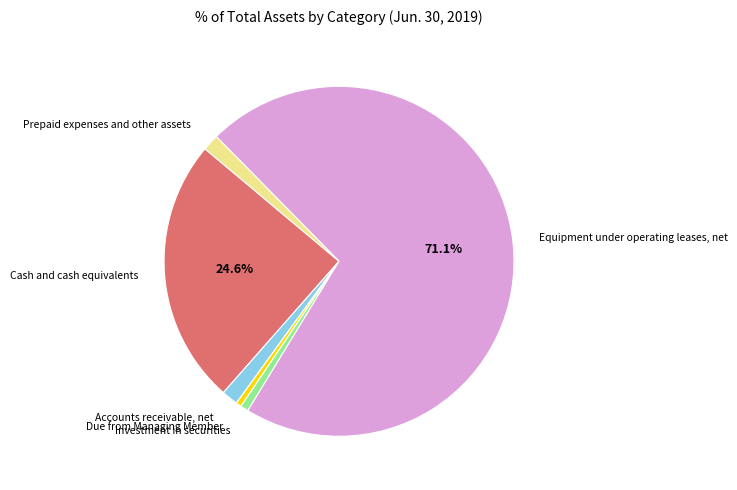

What is the majority slice?

Equipment under operating leases, net